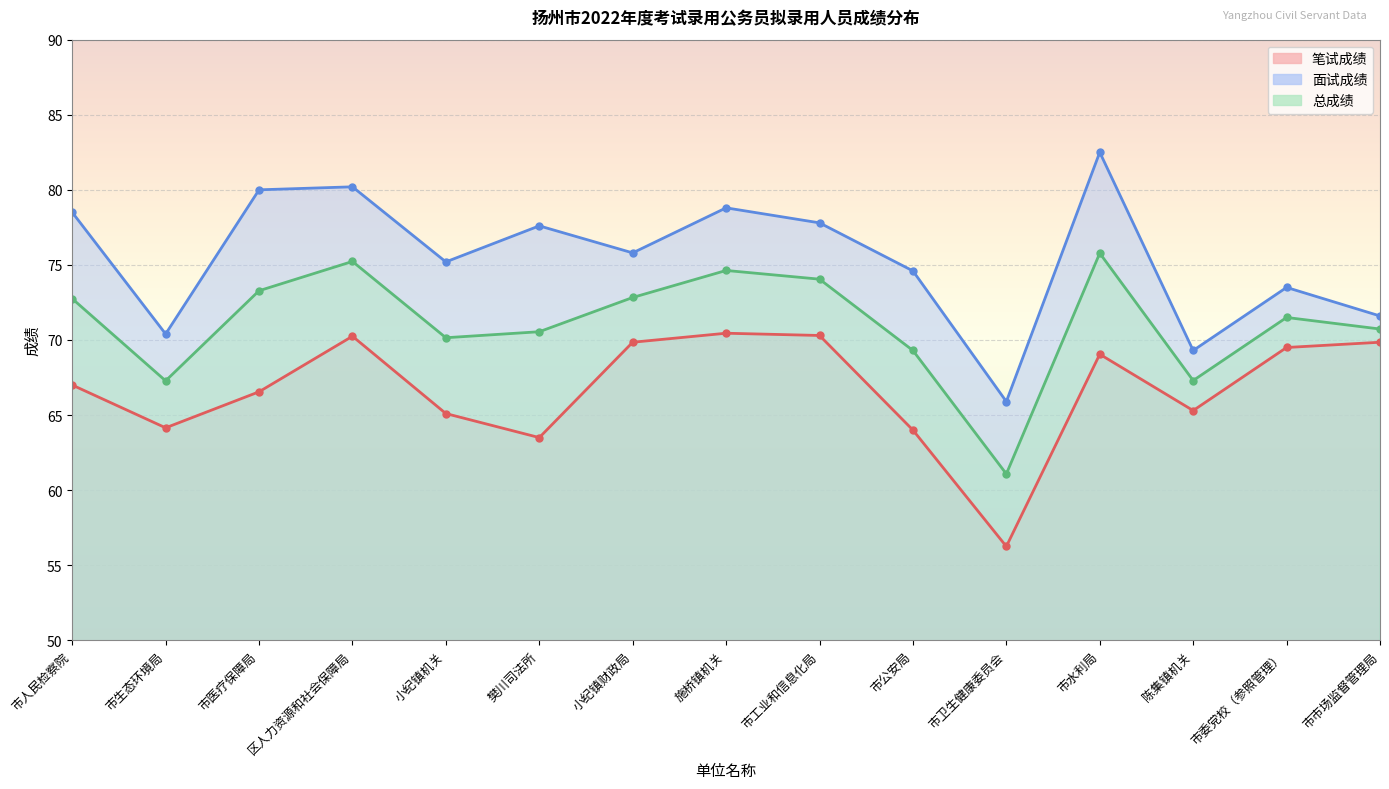

Which series has the largest range (max minus min)?

面试成绩